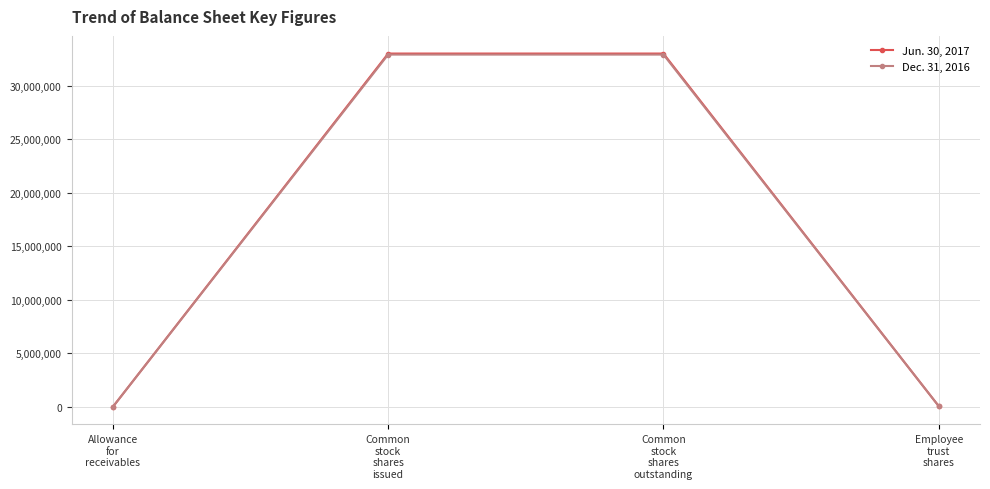

True or false: Jun. 30, 2017 has more than 1 interior local peaks.

False